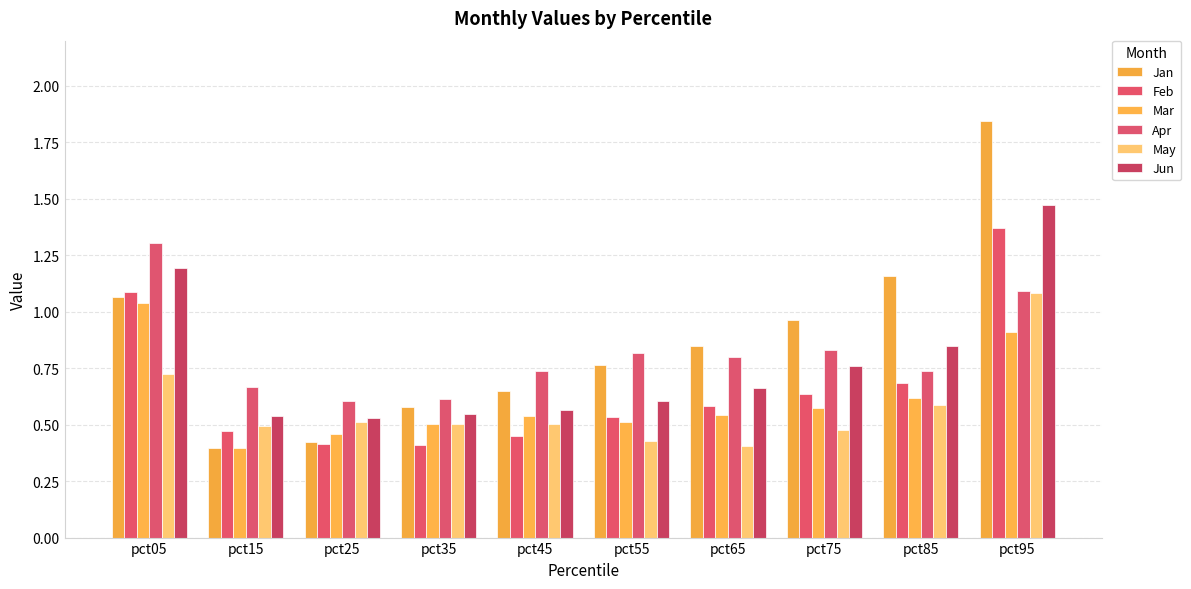

Does the chart contain stacked bars?

No